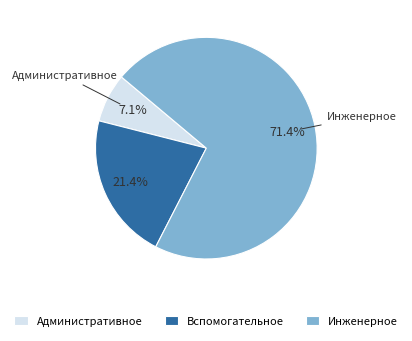

How many slices are in this pie chart?

3